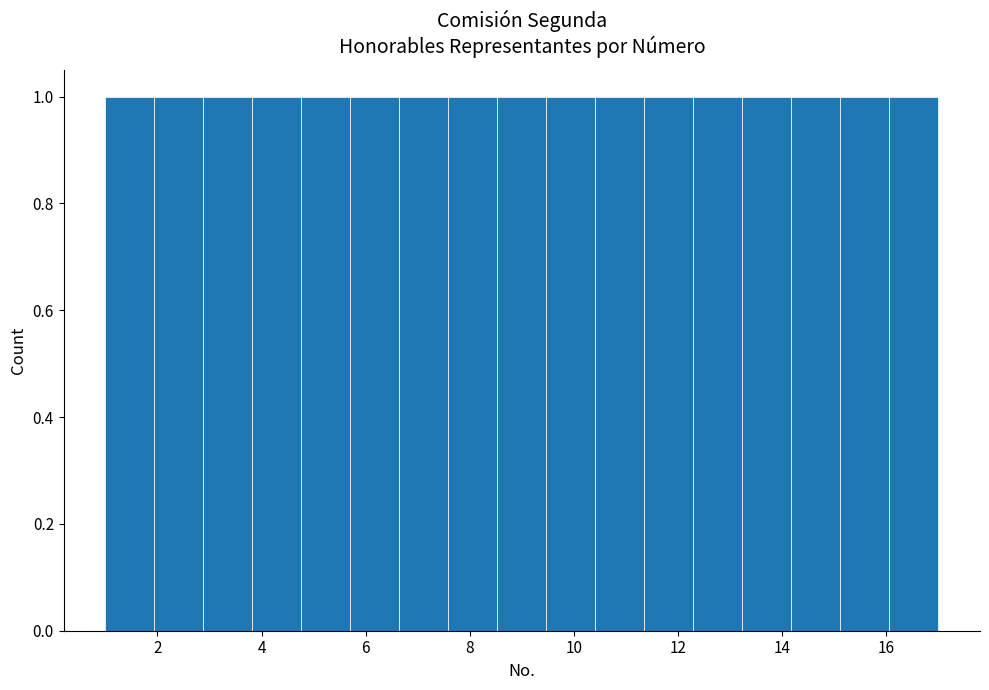

What is the height of the bar covering 3.8 to 4.8 on the x-axis? Neither the bar edges nor the heights are printed on the chart, so give them approximately, as read against the axes.

1